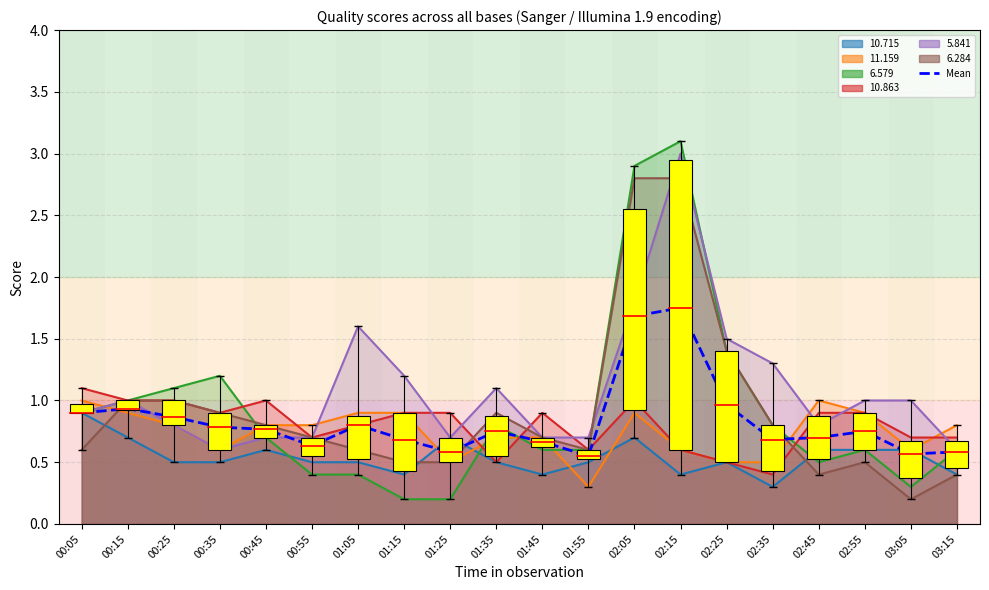

List the labels in order of value, largest first.

02:15, 02:05, 02:25, 00:15, 00:05, 00:25, 01:05, 00:35, 00:45, 01:35, 02:55, 02:45, 01:15, 02:35, 01:45, 00:55, 01:25, 03:15, 03:05, 01:55